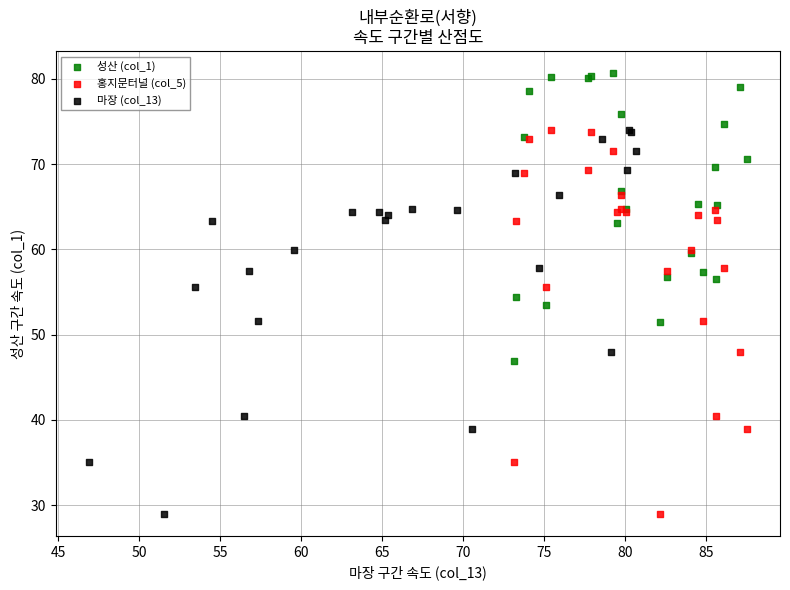

Which series reaches the maximum Y coordinate?

성산 (col_1)